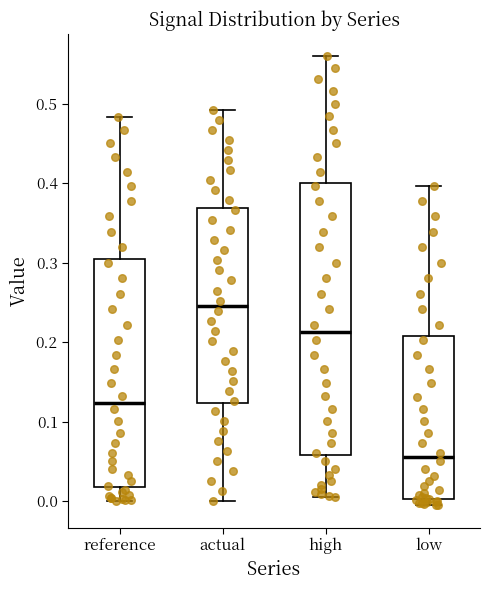

Reading left to right, transcribe this box plot: for each box, give where its median line is, the range the box spans, and where its two whiskers end, as read against the y-axis. The values are not printed on the chart, so give them approximately, as read against the axis.

reference: median 0.12, box 0.02 to 0.30, whiskers 0.00 to 0.48
actual: median 0.25, box 0.12 to 0.37, whiskers 0.00 to 0.49
high: median 0.21, box 0.06 to 0.40, whiskers 0.01 to 0.56
low: median 0.06, box 0.00 to 0.21, whiskers -0.01 to 0.40